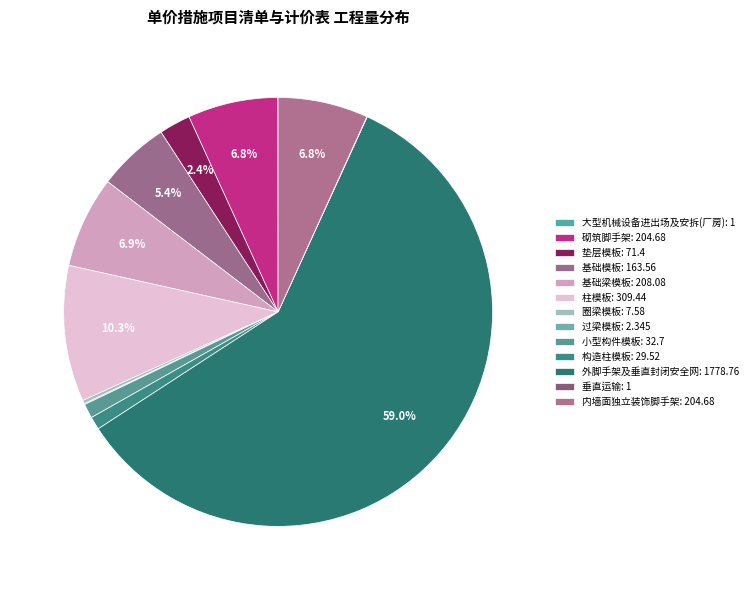

To the nearest percent, what is the combined percentage of 小型构件模板 and 外脚手架及垂直封闭安全网?

60%